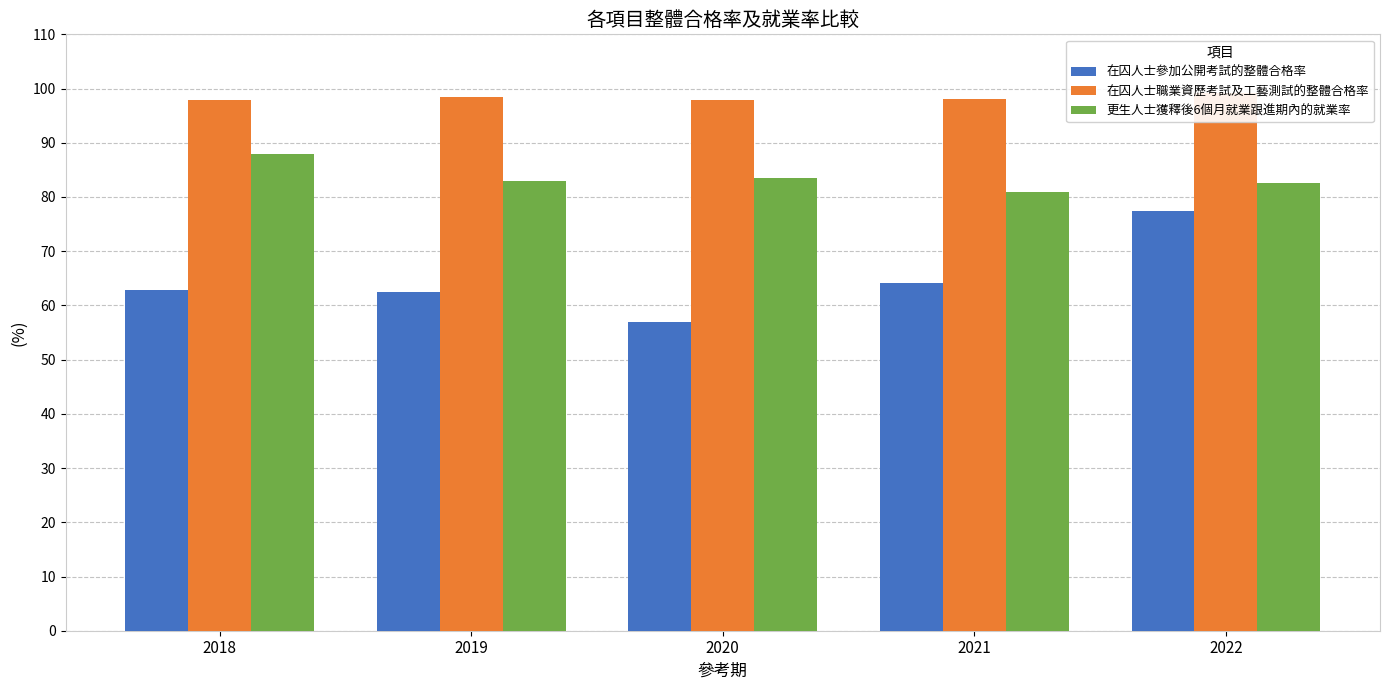

Rank the series by their average value, from lowest to highest.

在囚人士參加公開考試的整體合格率, 更生人士獲釋後6個月就業跟進期內的就業率, 在囚人士職業資歷考試及工藝測試的整體合格率